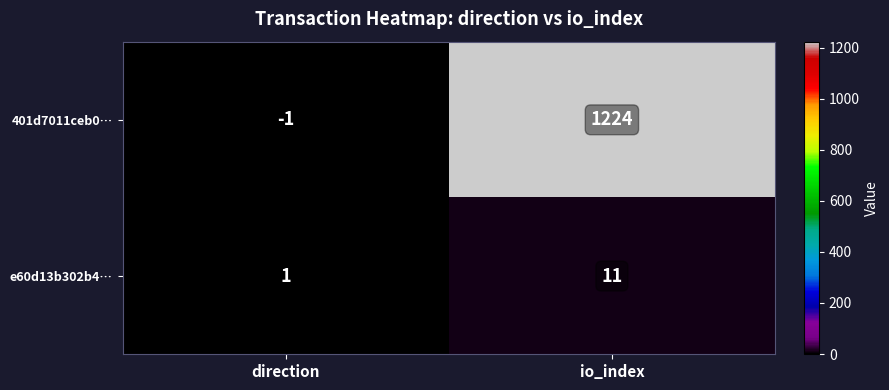

Count the number of data series in this chart.

2